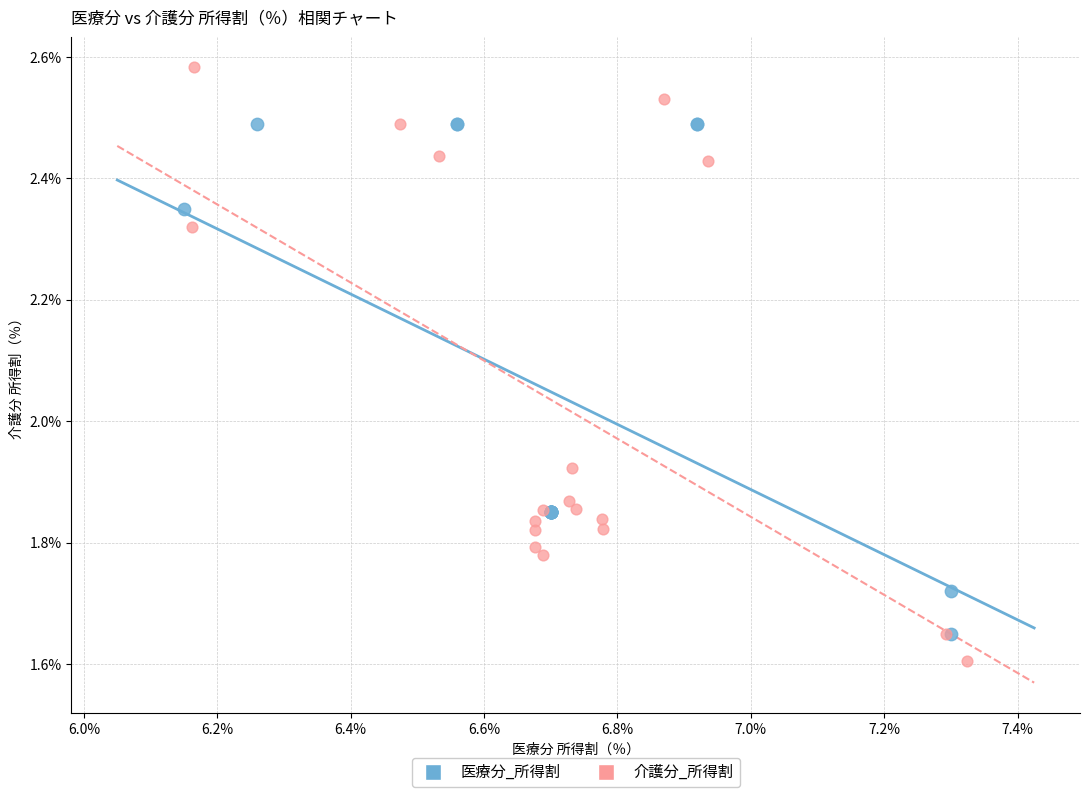

Which series has the largest Y range (max minus min)?

介護分_所得割